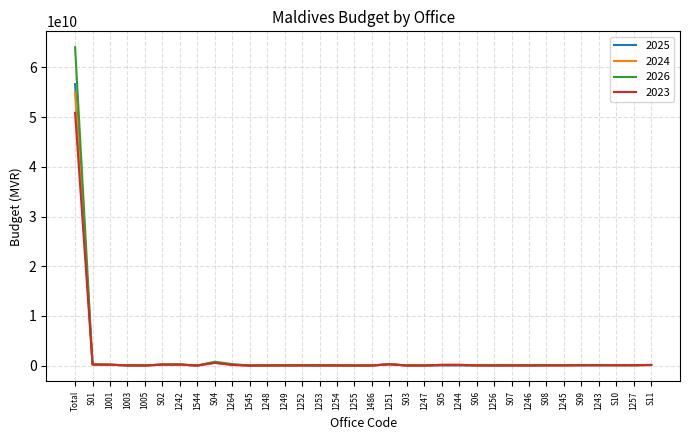

Which series has the widest spread of values?

2026